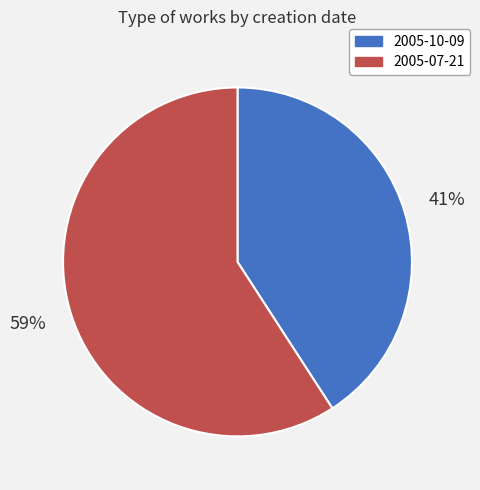

Which slice is the smallest?

2005-10-09